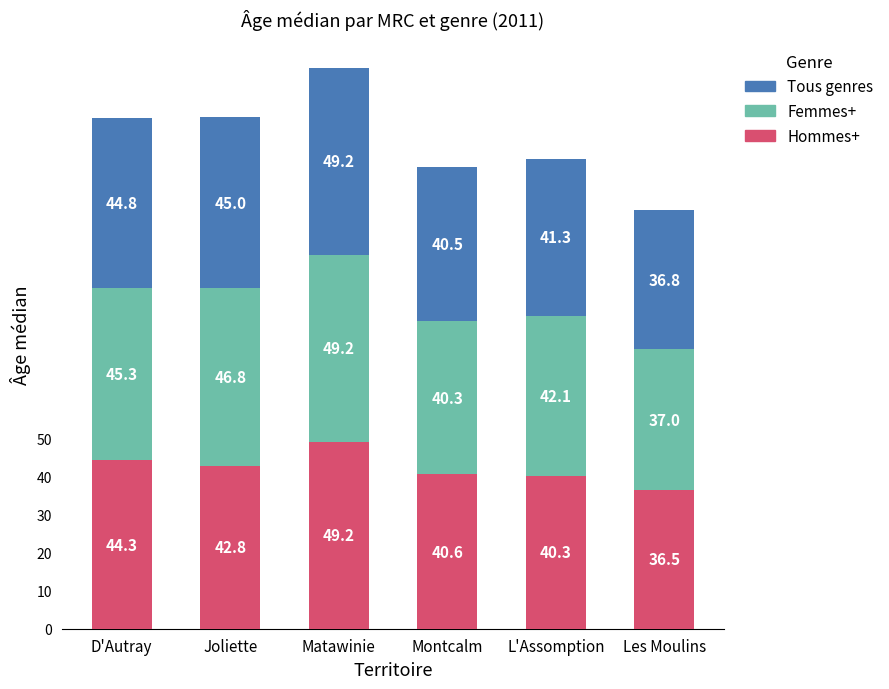

What is the average value of the Hommes+ series?

42.3